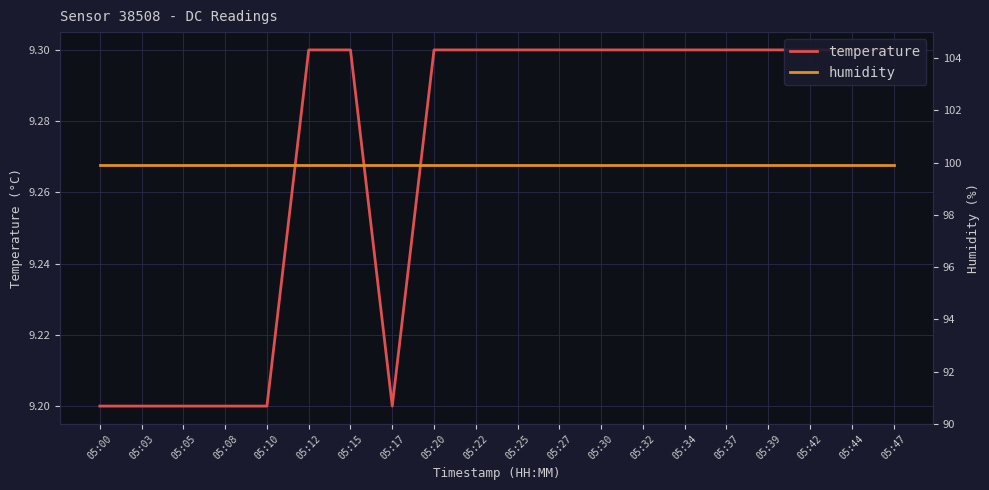

Does the chart display data point markers on the line(s)?

No